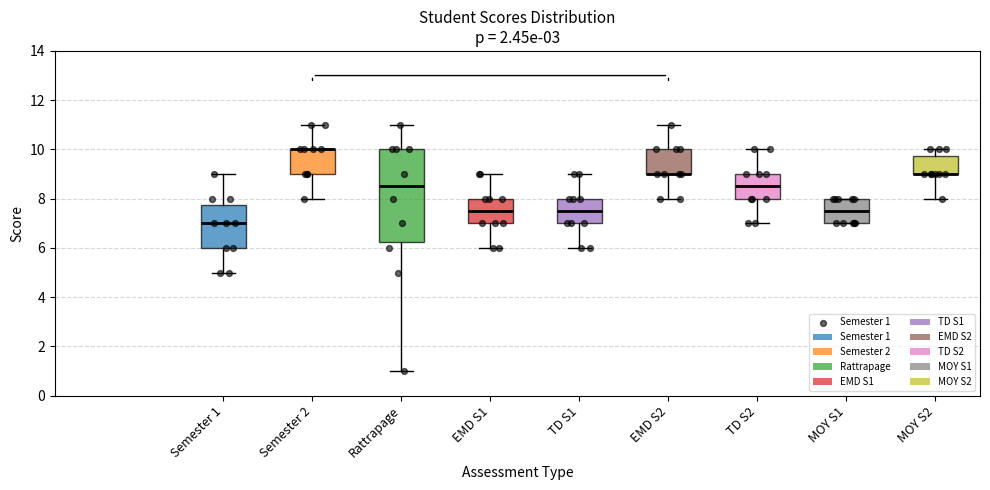

Reading left to right, transcribe this box plot: for each box, give where its median line is, the range the box spans, and where its two whiskers end, as read against the y-axis. The values are not printed on the chart, so give them approximately, as read against the axis.

Semester 1: median 7.0, box 6.0 to 7.8, whiskers 5.0 to 9.0
Semester 2: median 10.0 (drawn on the box's upper edge), box 9.0 to 10.0, whiskers 8.0 to 11.0
Rattrapage: median 8.6, box 6.2 to 10.0, whiskers 1.0 to 11.0
EMD S1: median 7.6, box 7.0 to 8.0, whiskers 6.0 to 9.0
TD S1: median 7.6, box 7.0 to 8.0, whiskers 6.0 to 9.0
EMD S2: median 9.0 (drawn on the box's lower edge), box 9.0 to 10.0, whiskers 8.0 to 11.0
TD S2: median 8.6, box 8.0 to 9.0, whiskers 7.0 to 10.0
MOY S1: median 7.6, box 7.0 to 8.0, whiskers 7.0 to 8.0
MOY S2: median 9.0 (drawn on the box's lower edge), box 9.0 to 9.8, whiskers 8.0 to 10.0